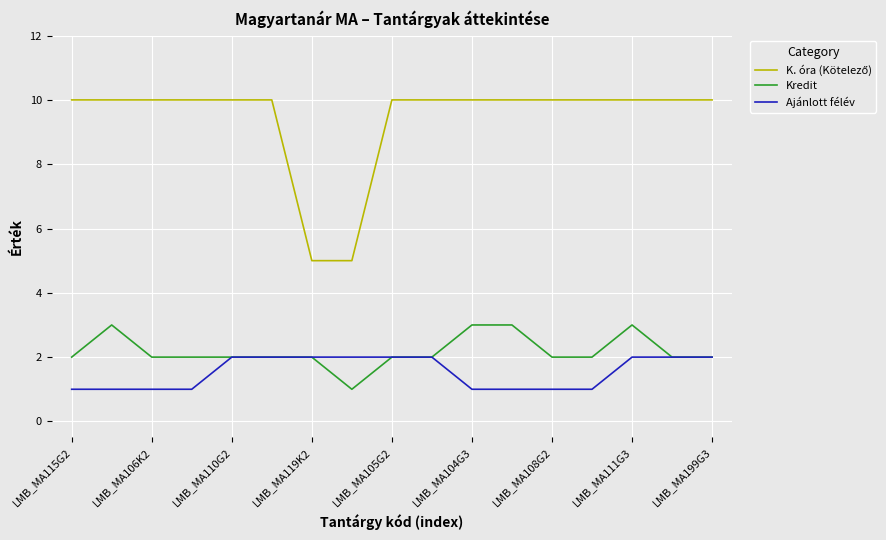

What is the maximum value shown in the chart?

10